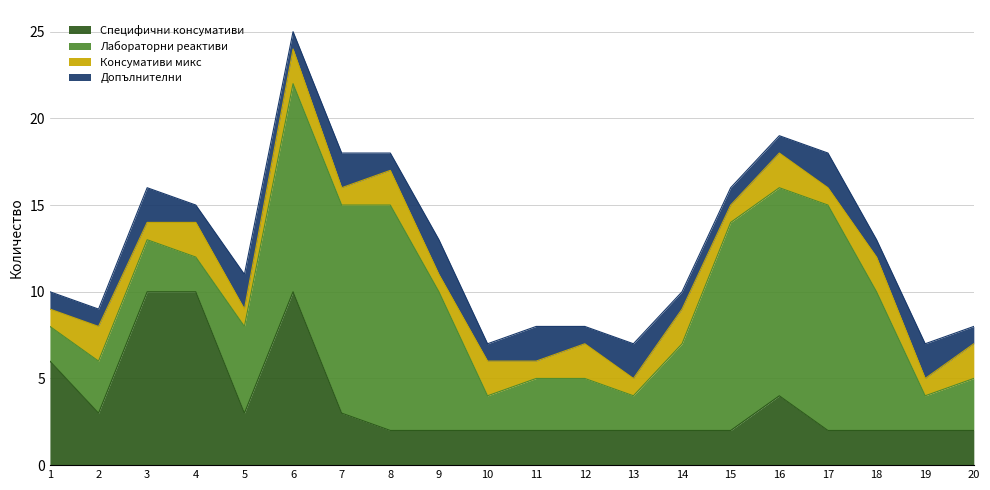

What is the sum of all Специфични консумативи values?

73